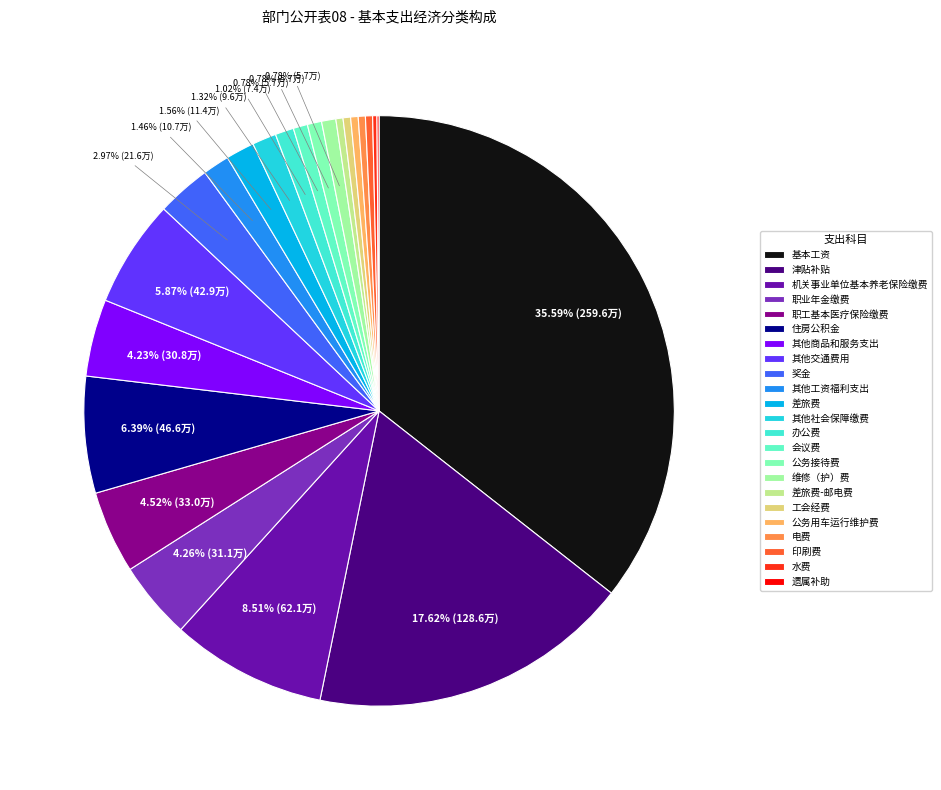

How many slices are in this pie chart?

23